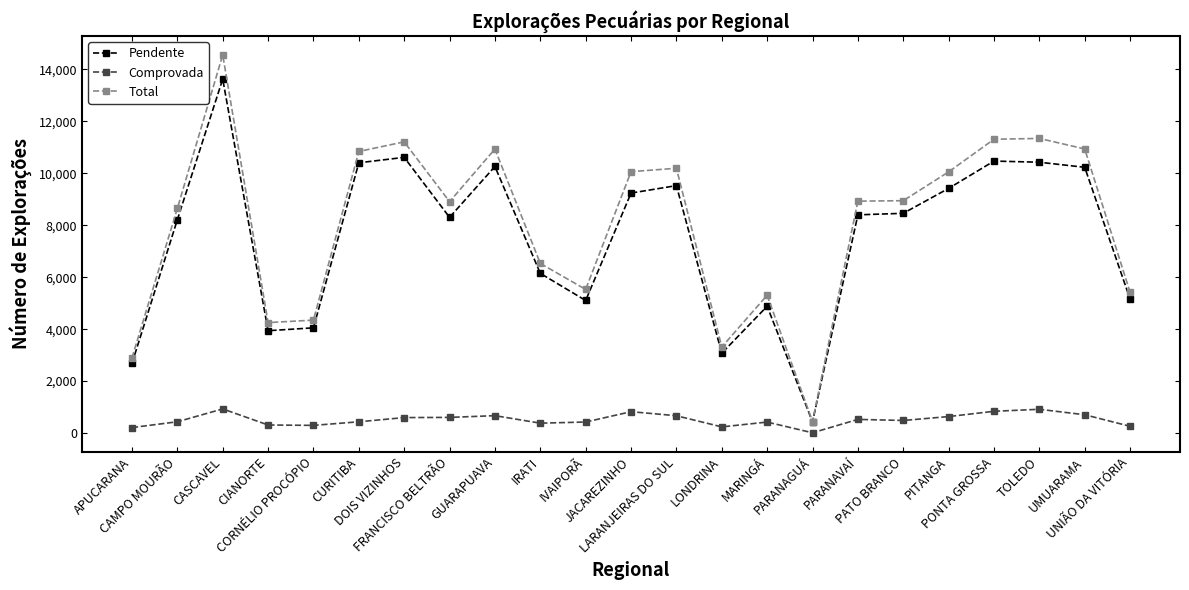

Rank the series at LONDRINA from highest to lowest value.

Total, Pendente, Comprovada